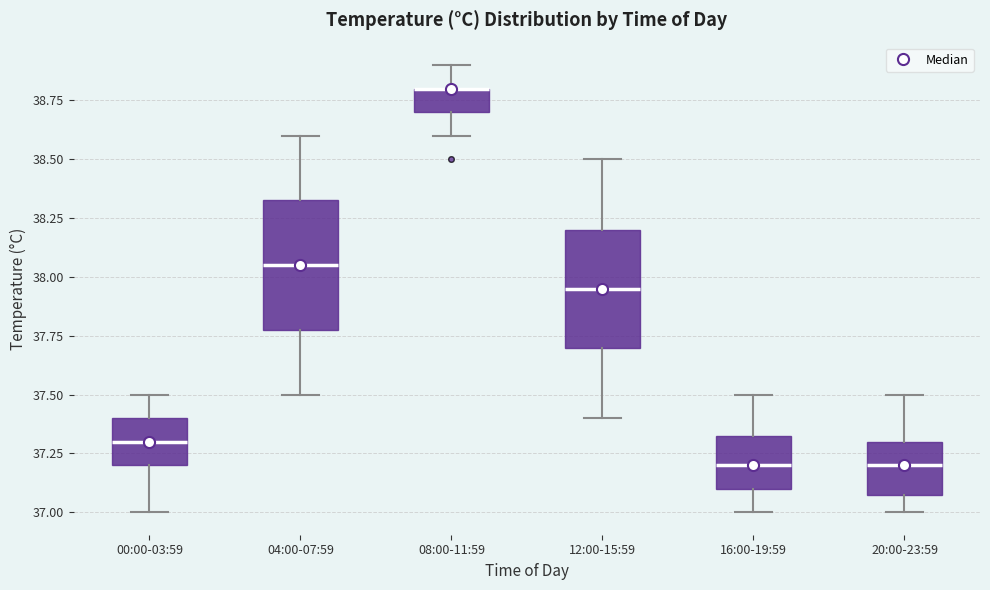

Where is the lower edge of the box for 12:00-15:59 on the y-axis? The values are not printed on the chart, so give them approximately, as read against the axis.

37.70